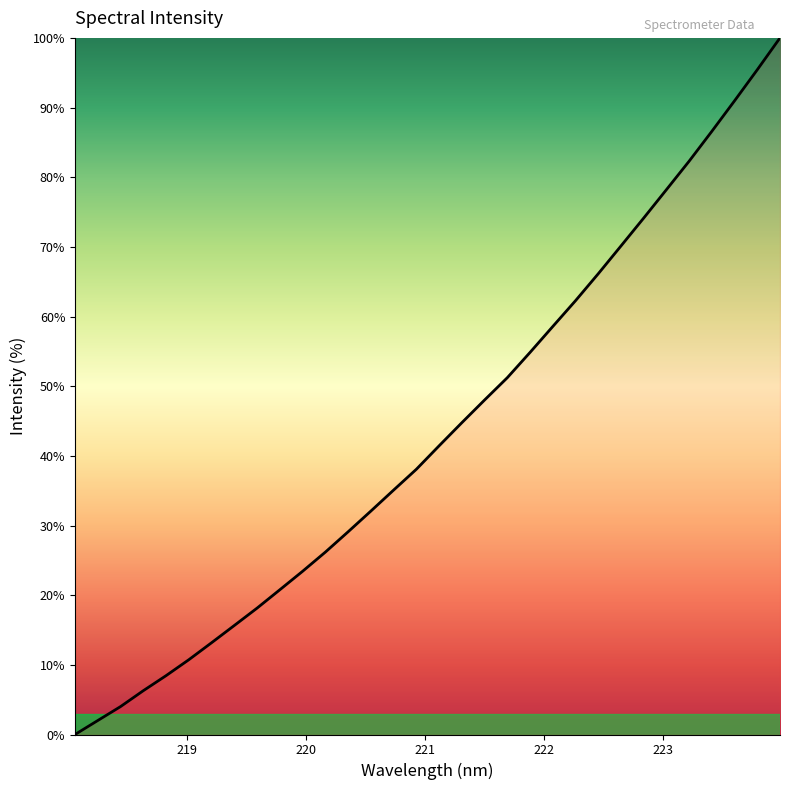

What is the maximum value shown in the chart?

100.0